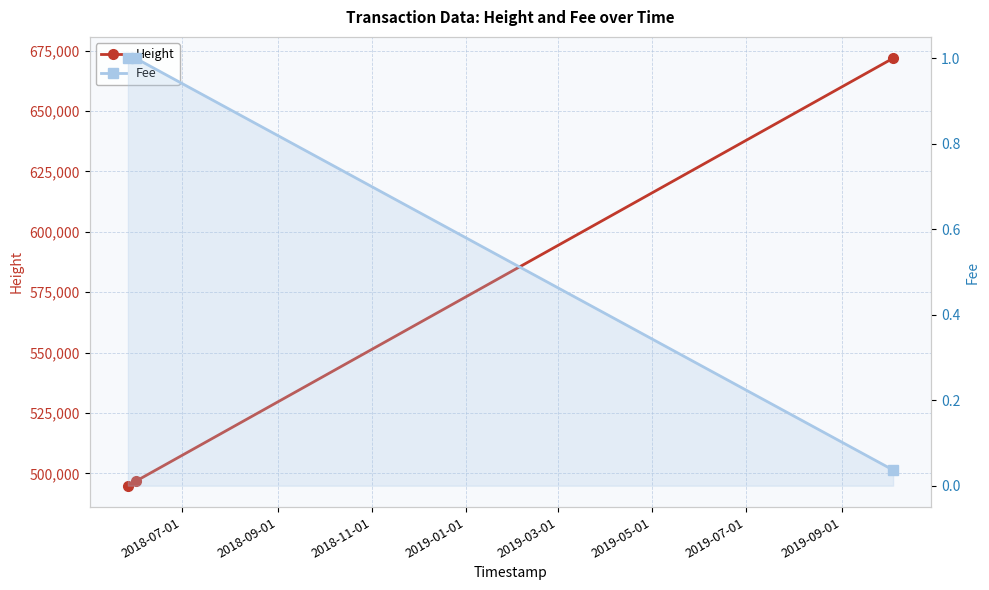

Count the number of categories in the chart.

3